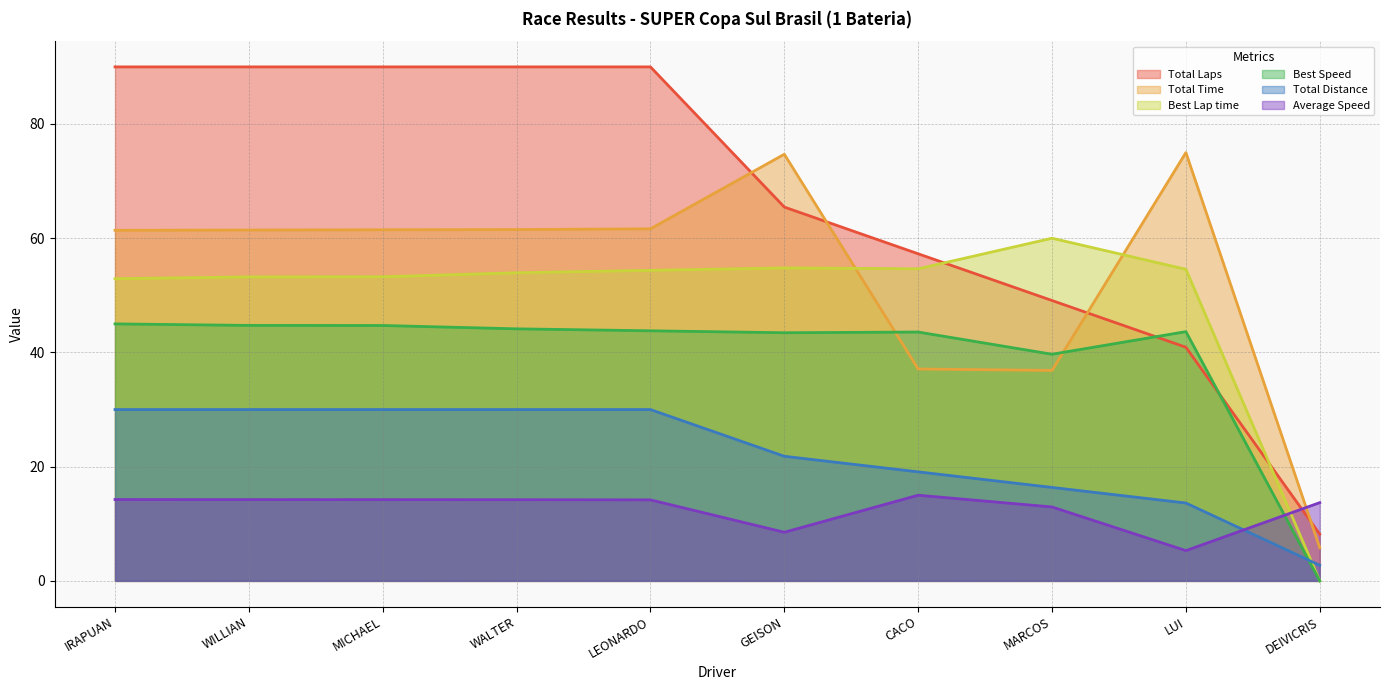

How many data points does each series have?

10